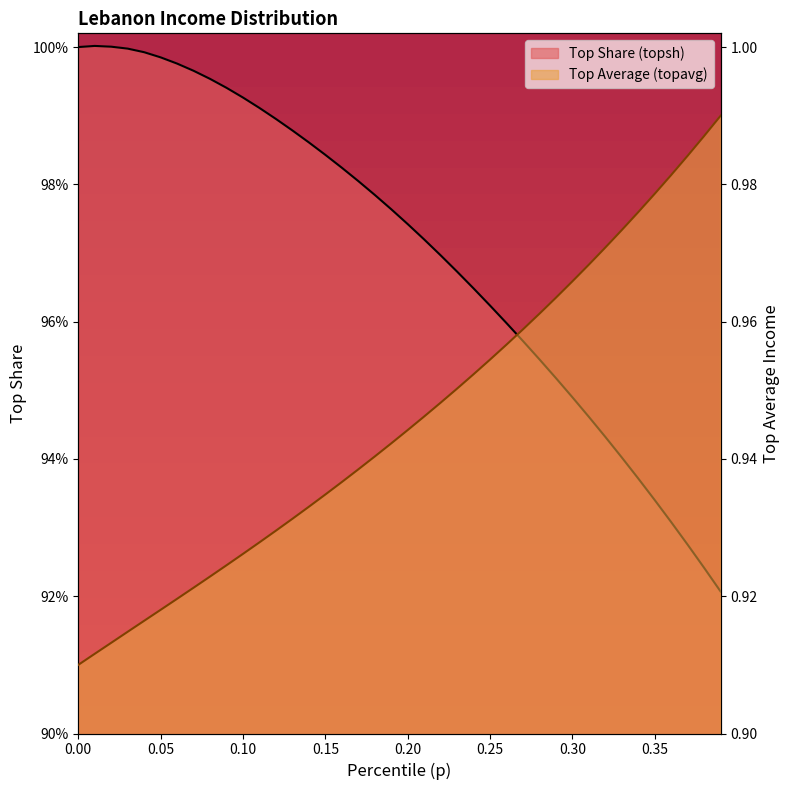

The topsh line series shows 0.2 at 0.10. True or false?

False